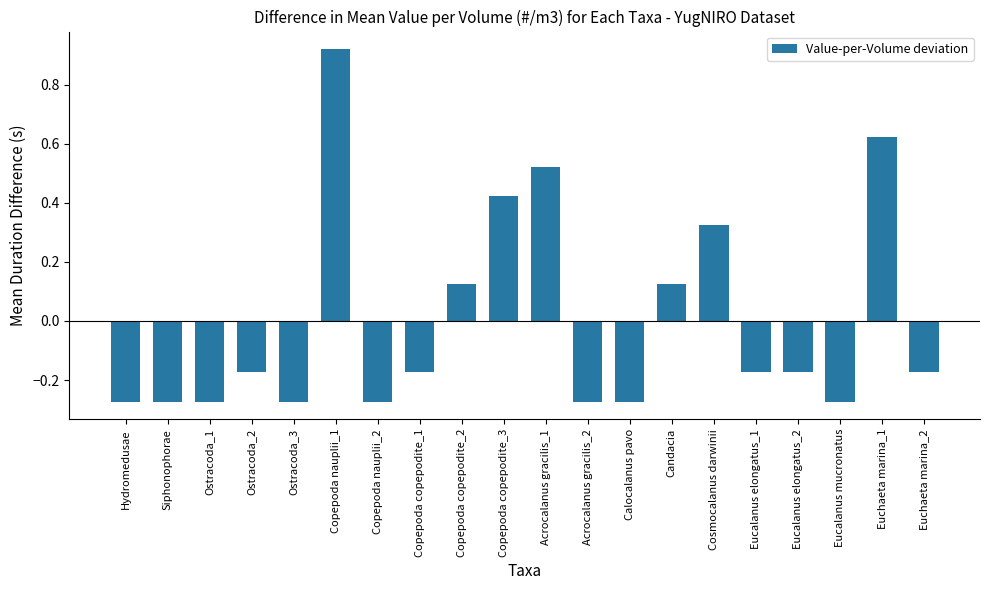

How many values are below 0?

13